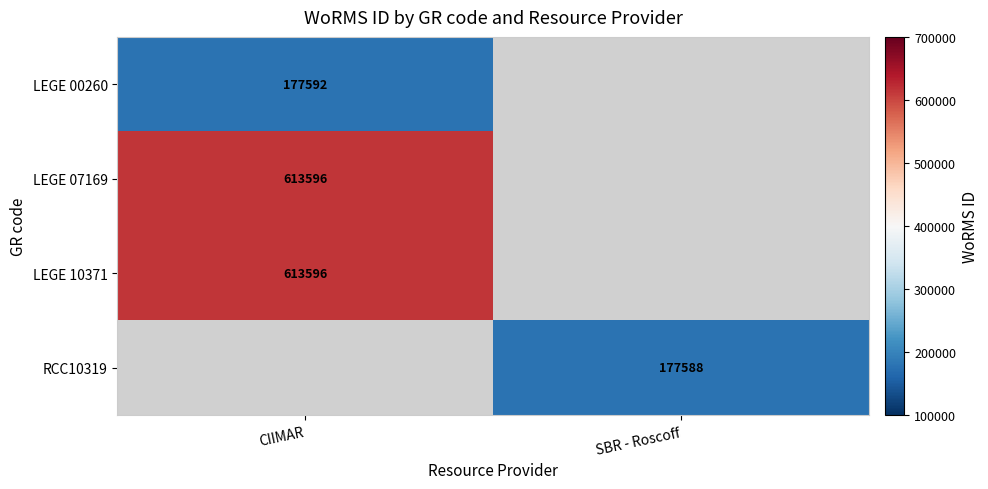

The value of LEGE 00260 at CIIMAR is 177592. True or false?

True